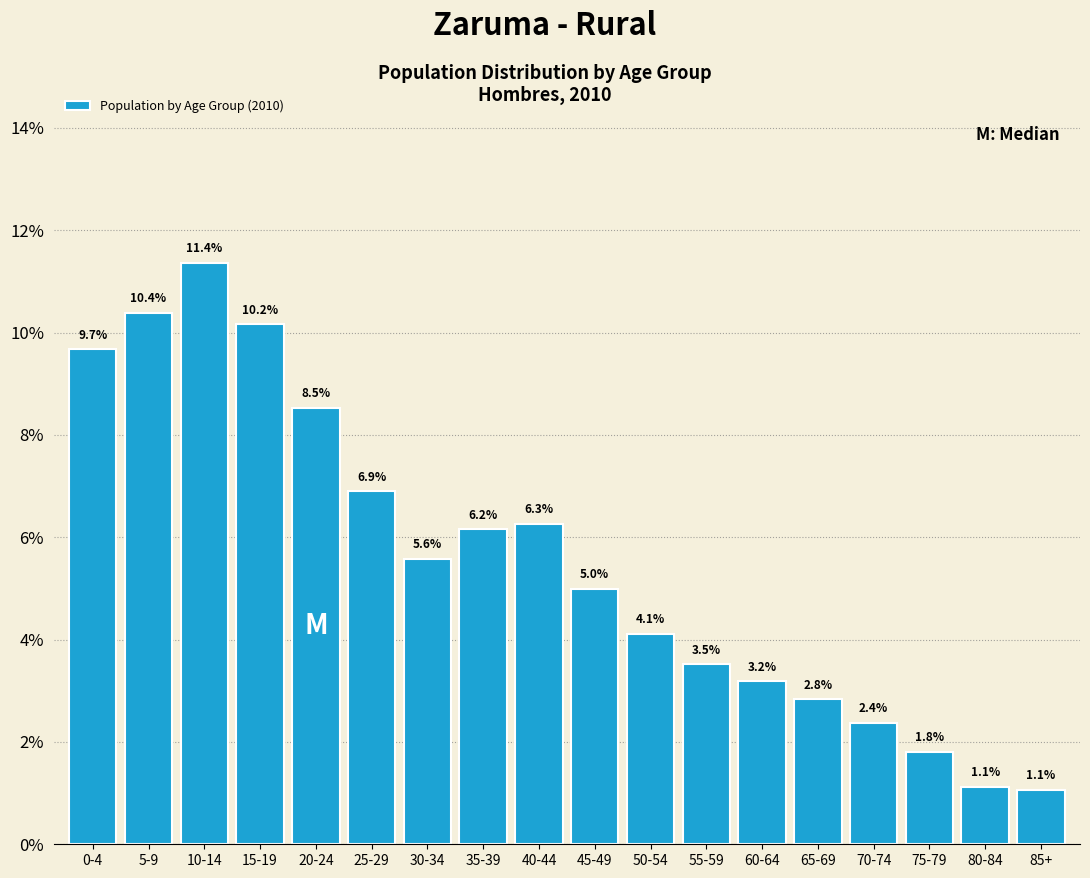

Reading right to left, extract all data points from this chart.

85+=1.1	80-84=1.1	75-79=1.8	70-74=2.4	65-69=2.8	60-64=3.2	55-59=3.5	50-54=4.1	45-49=5.0	40-44=6.3	35-39=6.2	30-34=5.6	25-29=6.9	20-24=8.5	15-19=10.2	10-14=11.4	5-9=10.4	0-4=9.7